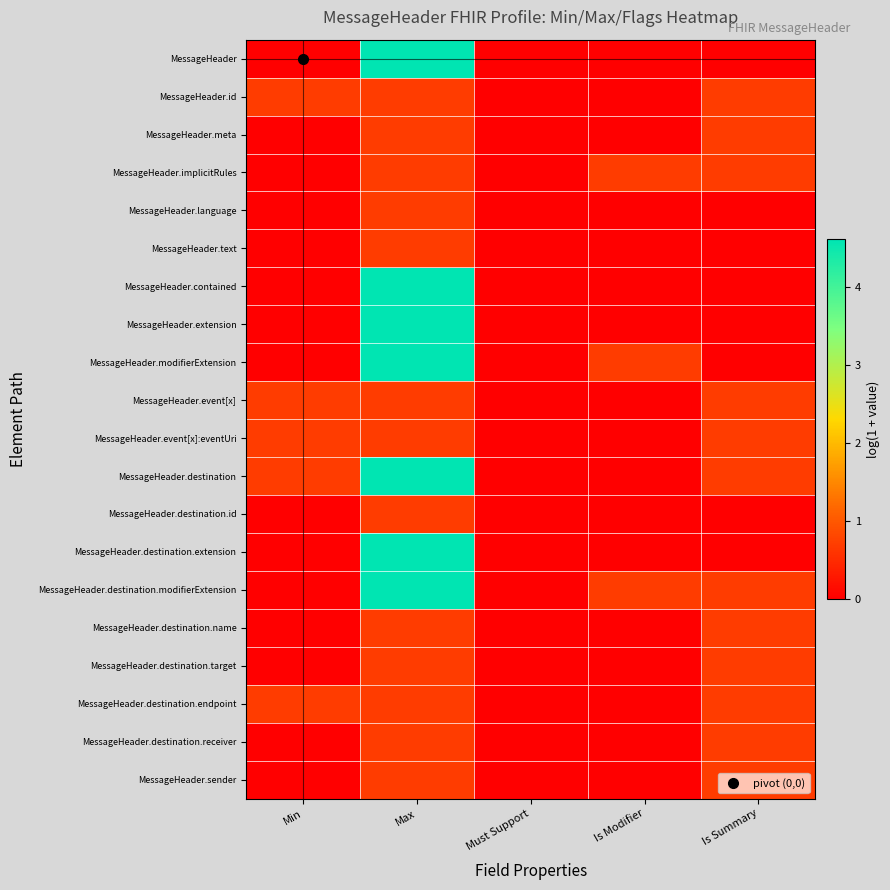

Rank the series by their maximum value, from lowest to highest.

MessageHeader.id, MessageHeader.meta, MessageHeader.implicitRules, MessageHeader.language, MessageHeader.text, MessageHeader.event[x], MessageHeader.event[x]:eventUri, MessageHeader.destination.id, MessageHeader.destination.name, MessageHeader.destination.target, MessageHeader.destination.endpoint, MessageHeader.destination.receiver, MessageHeader.sender, MessageHeader, MessageHeader.contained, MessageHeader.extension, MessageHeader.modifierExtension, MessageHeader.destination, MessageHeader.destination.extension, MessageHeader.destination.modifierExtension